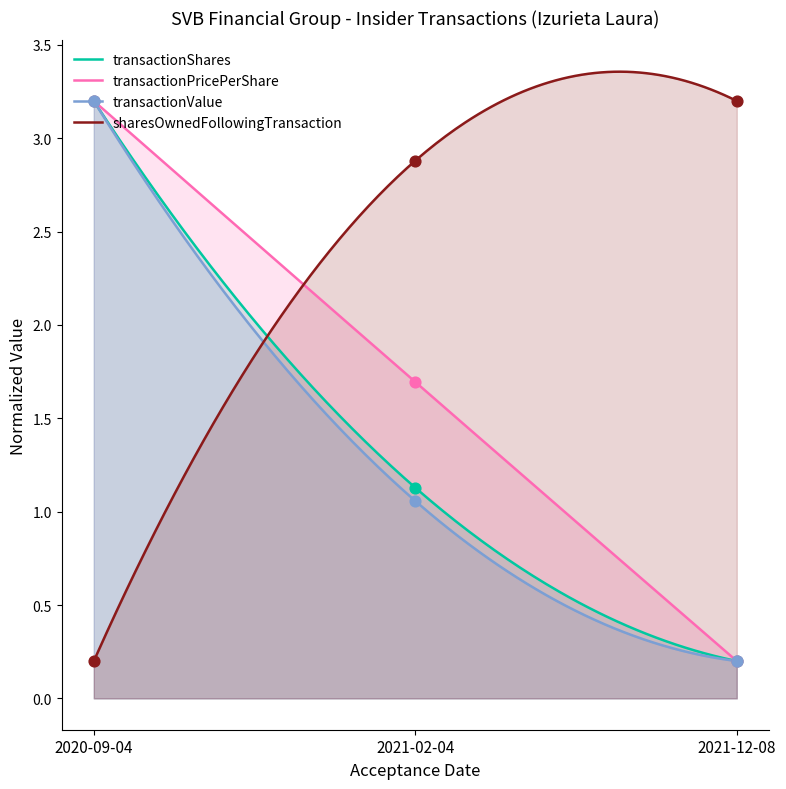

Which series has the widest spread of Y values?

transactionShares